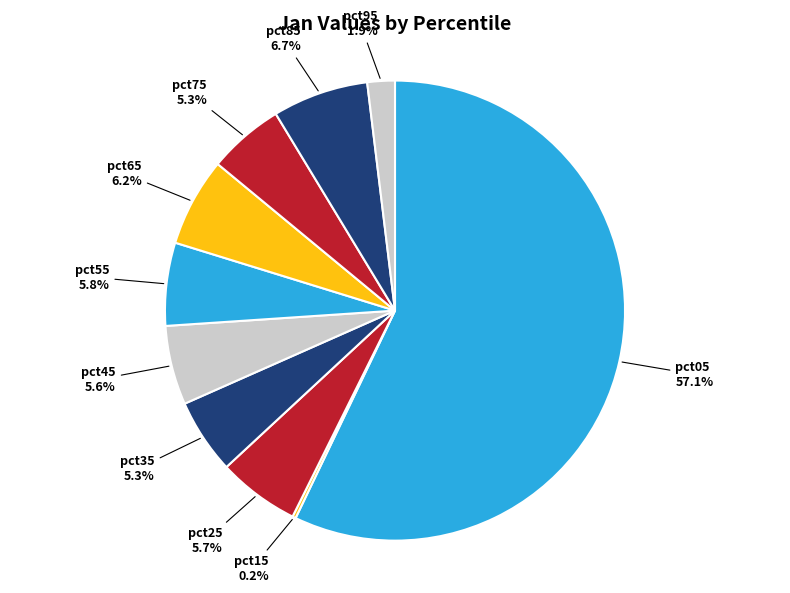

To the nearest percent, what portion does pct65 represent?

6%